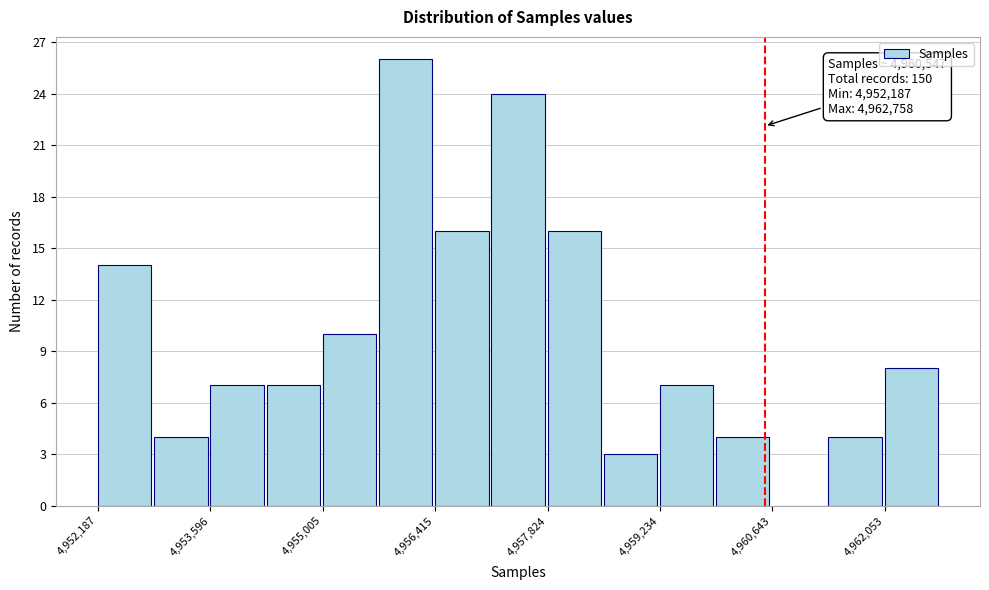

Around what value on the x-axis is the tallest bar? Give the approximate position of its centre, as read against the axis.

4956000